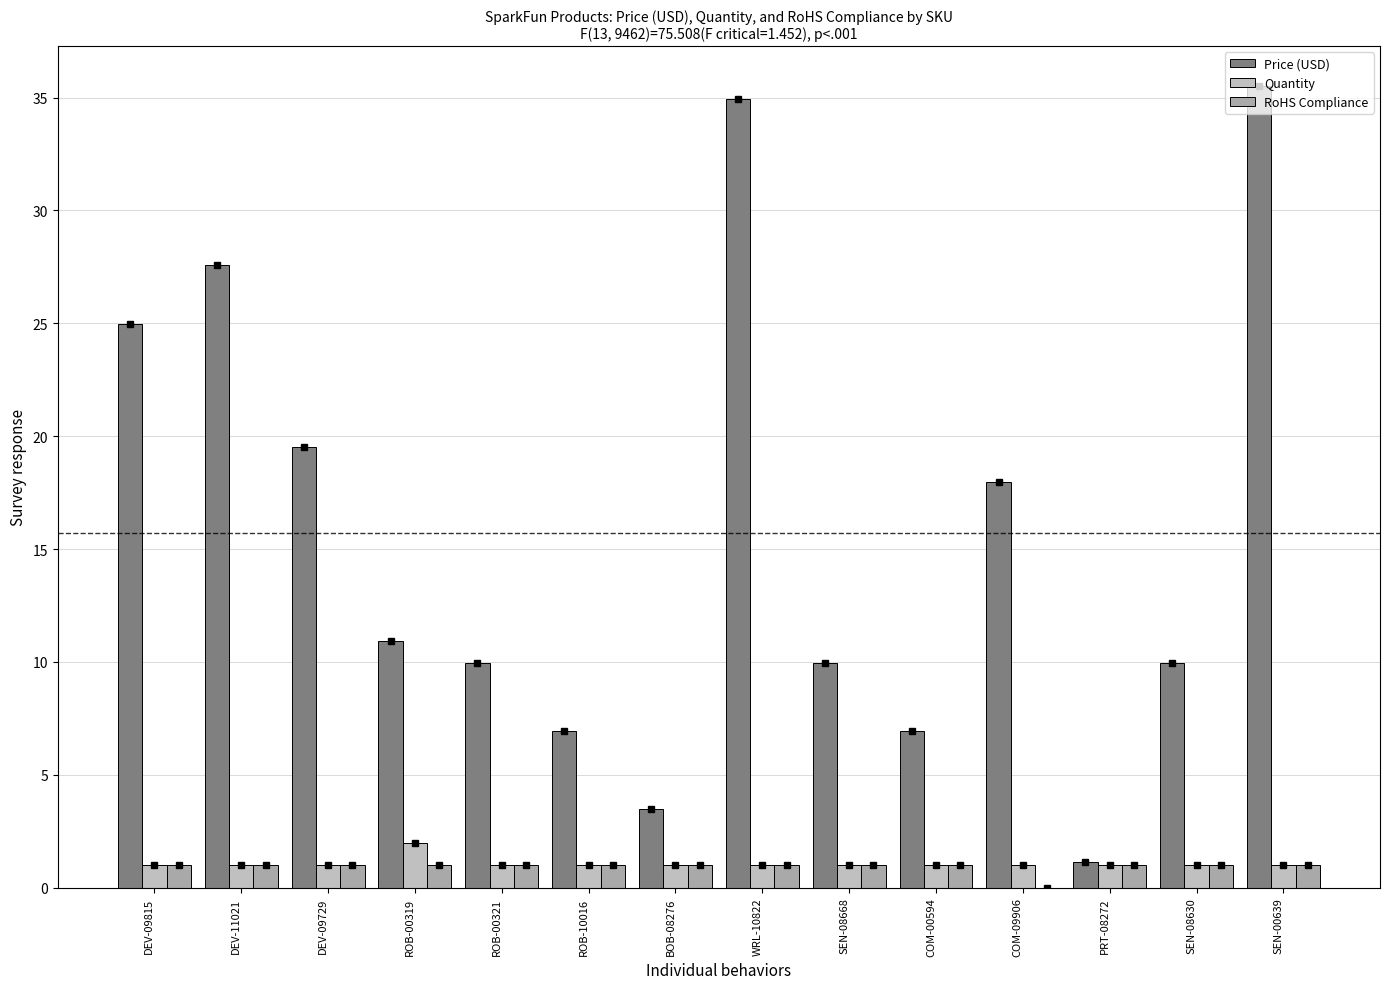

What is the difference between the highest and lowest values at SEN-08630?

8.9